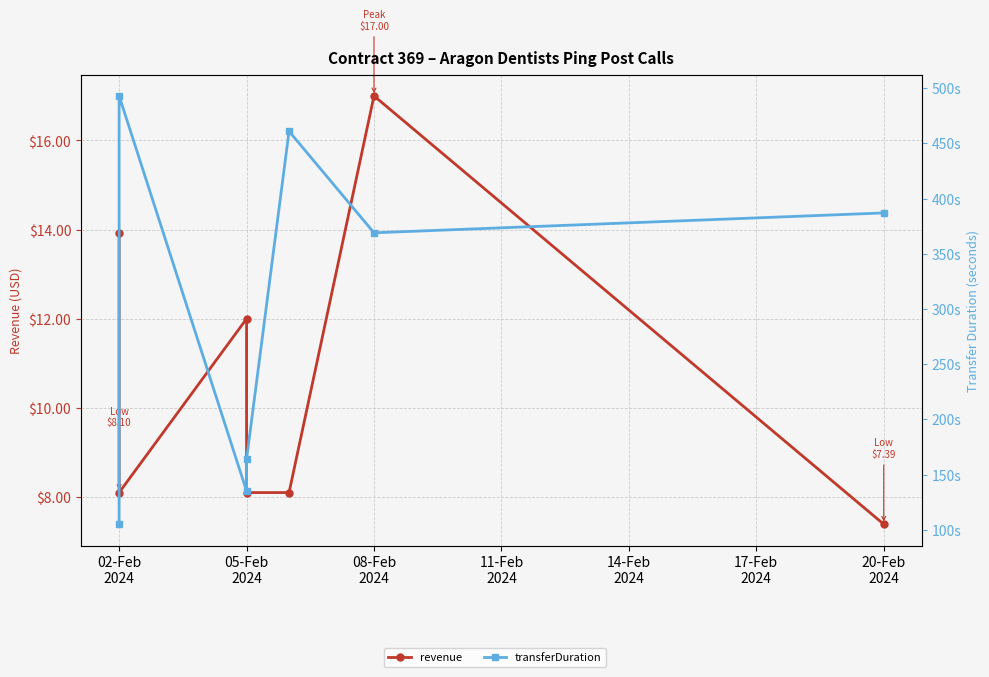

Does the chart display data point markers on the line(s)?

Yes